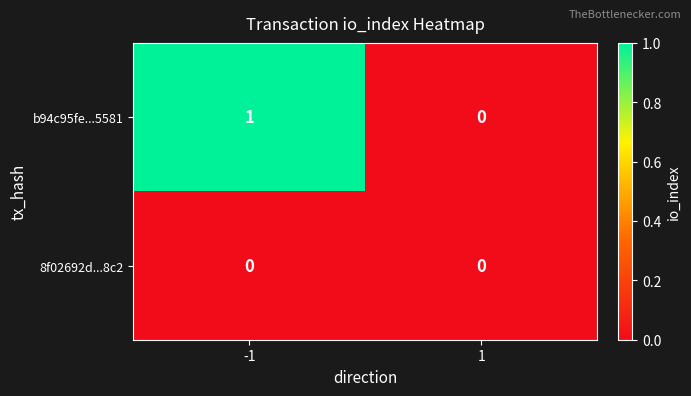

Which series has the widest spread of values?

b94c95fe...5581